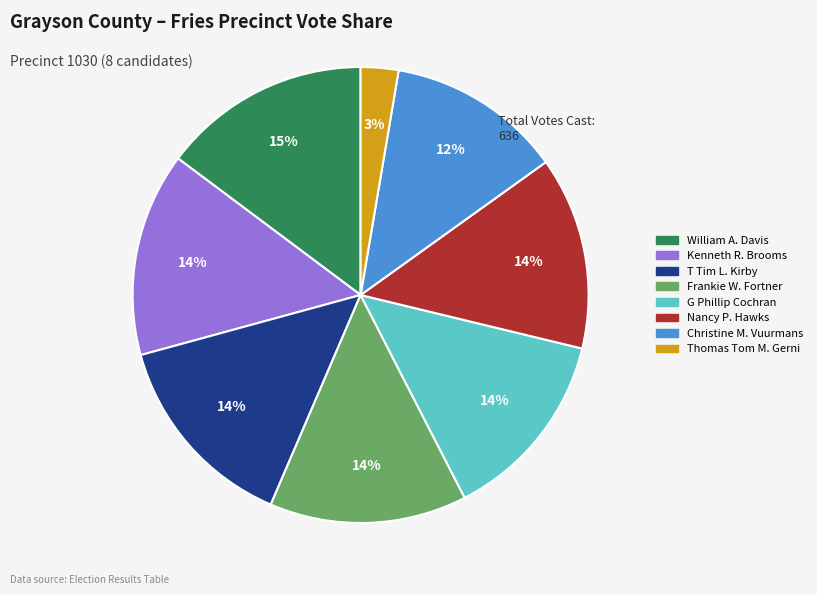

Count the number of slices in the pie.

8